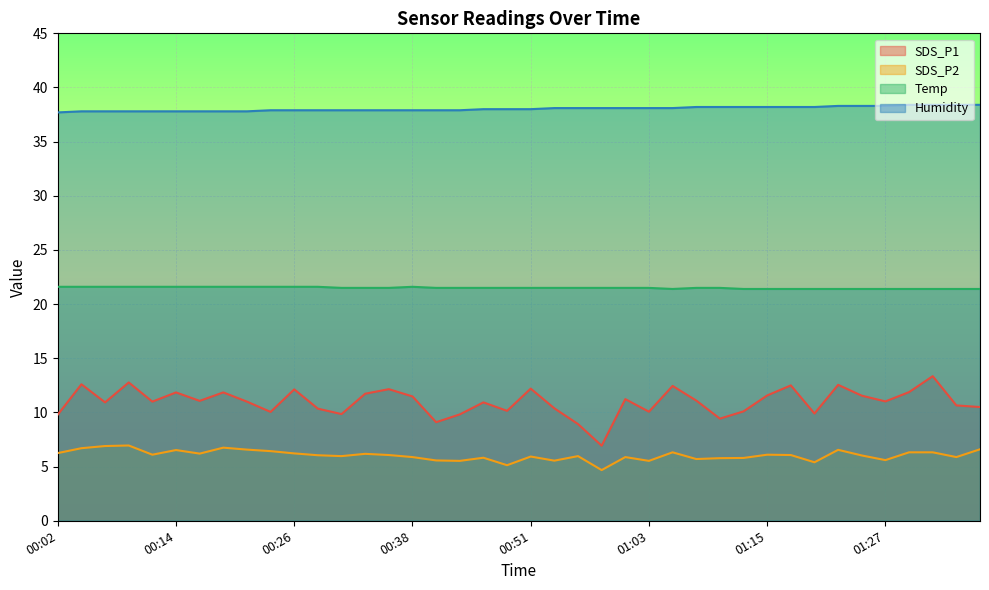

What is the spread (max minus min) of values at 00:31?

31.9